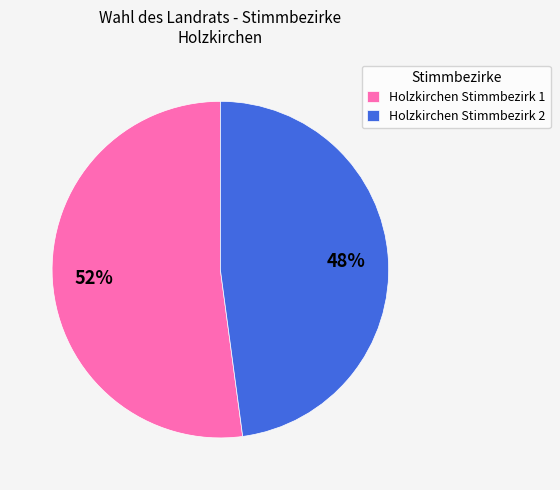

To the nearest percent, what percentage of the pie is Holzkirchen Stimmbezirk 2?

48%